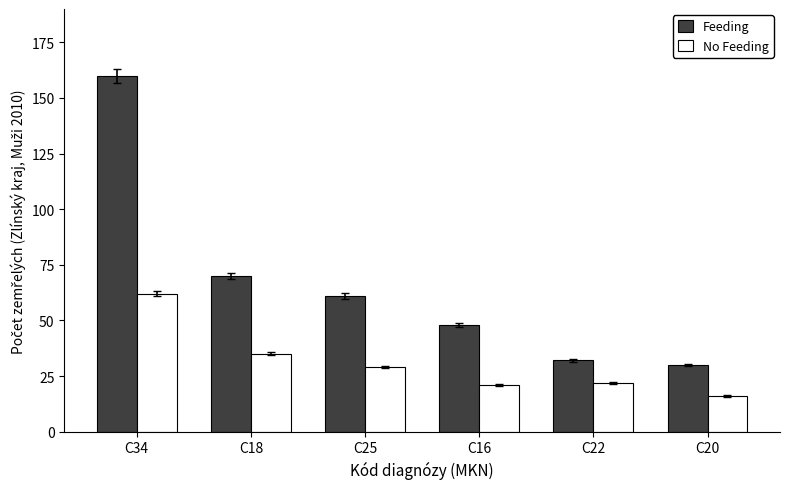

Which series has the widest spread of values?

Feeding